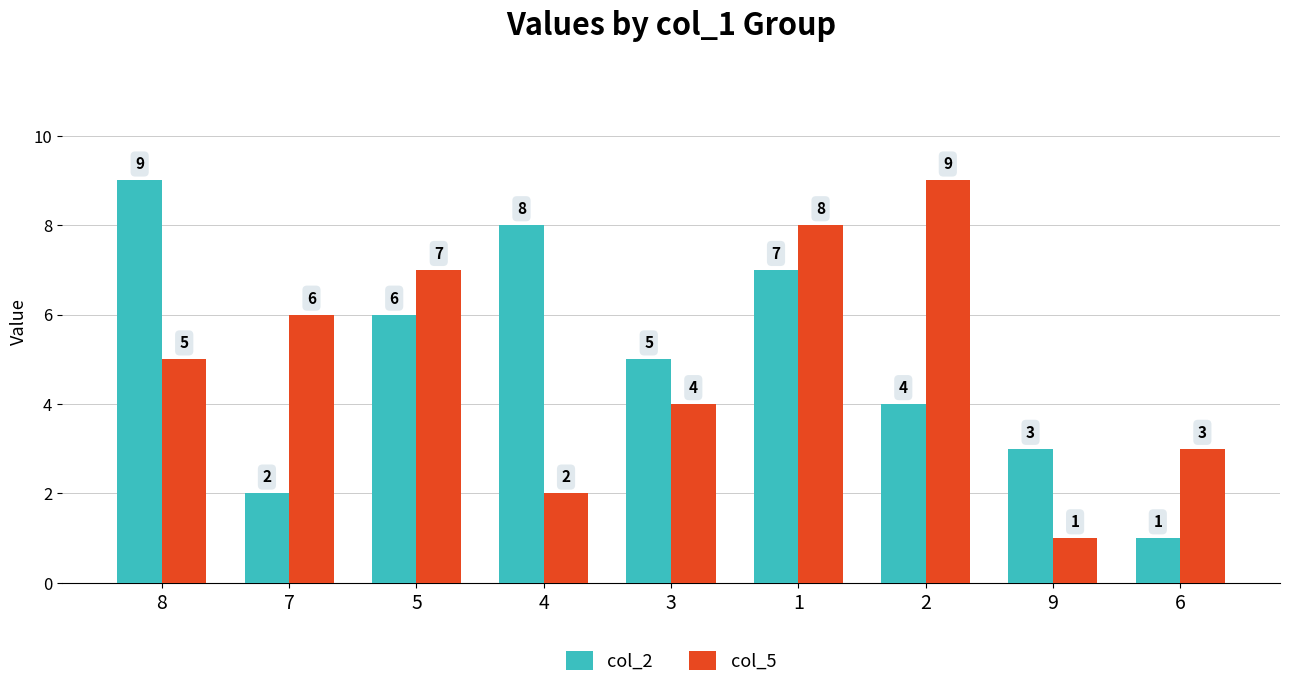

How many bars are there in each group?

2